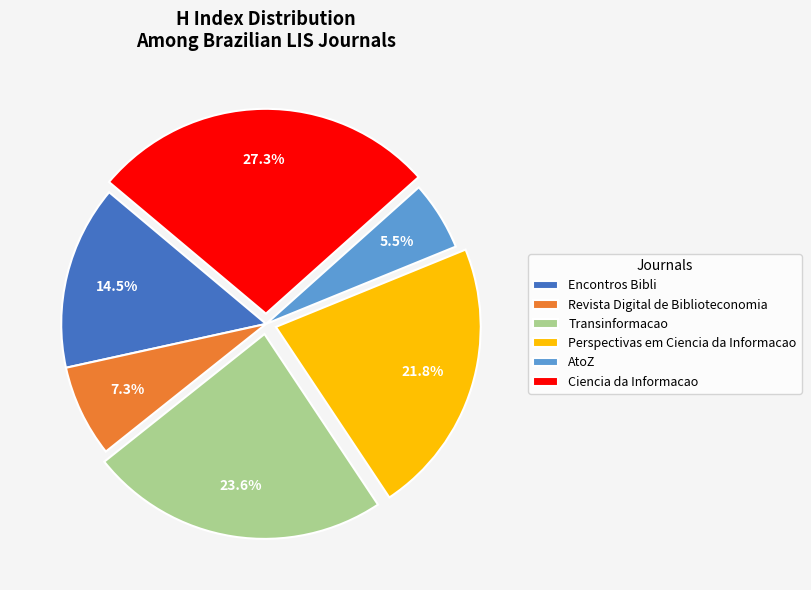

Which has a higher value, Transinformacao or Perspectivas em Ciencia da Informacao?

Transinformacao